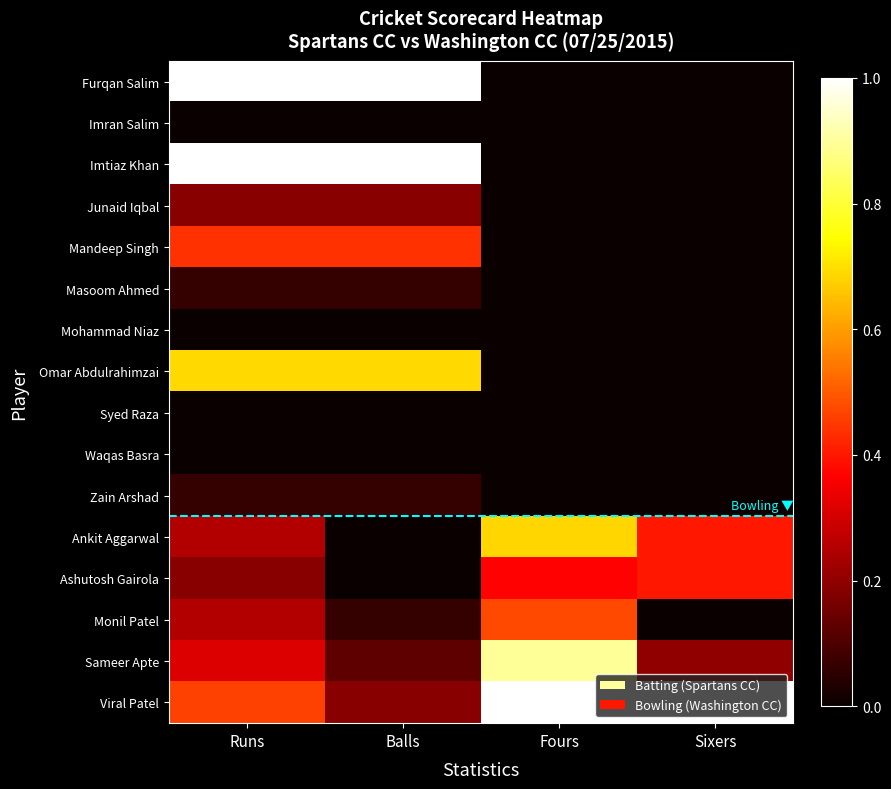

Which series changed the most between Runs and Sixers?

Furqan Salim